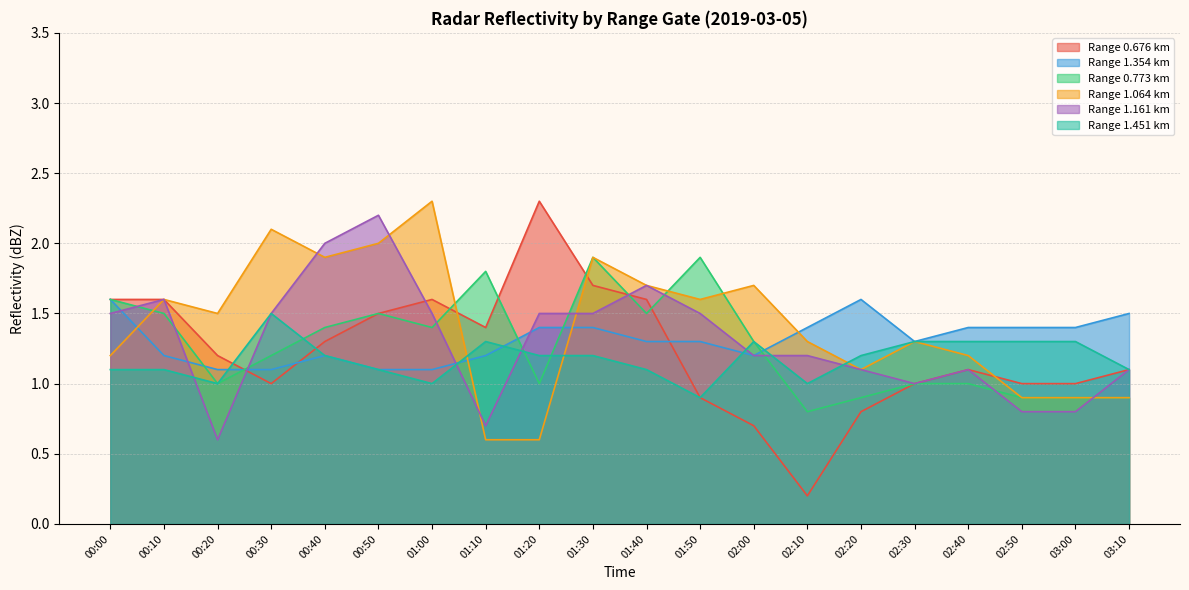

At which label is 1.354 closest to 1?

00:20